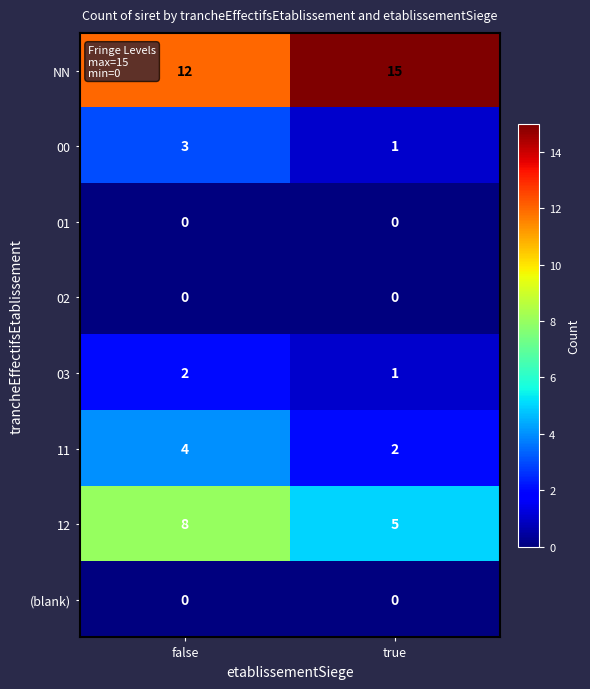

Reading right to left, what are all the values shown in this chart?

NN: true=15	false=12
00: true=1	false=3
01: true=0	false=0
02: true=0	false=0
03: true=1	false=2
11: true=2	false=4
12: true=5	false=8
(blank): true=0	false=0